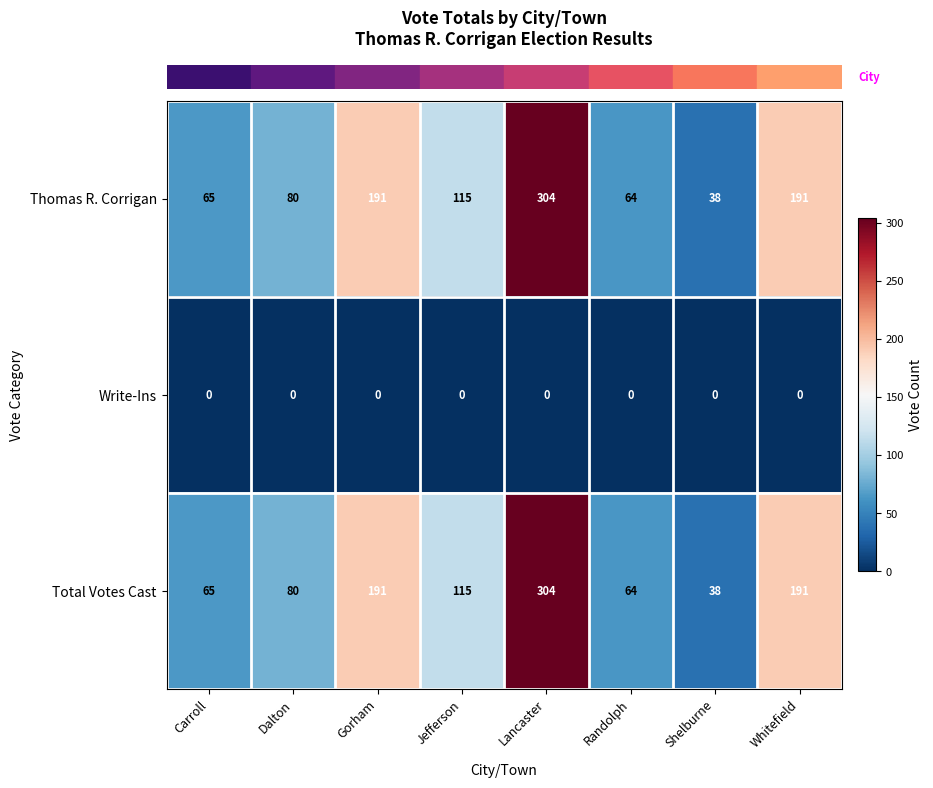

What is the maximum value shown in the chart?

304